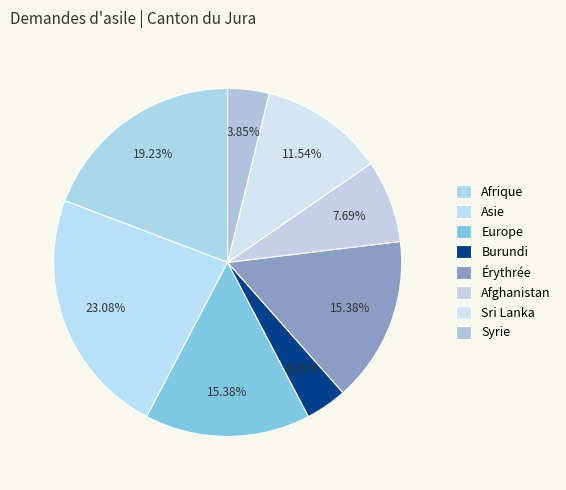

To the nearest percent, what portion does Afghanistan represent?

8%